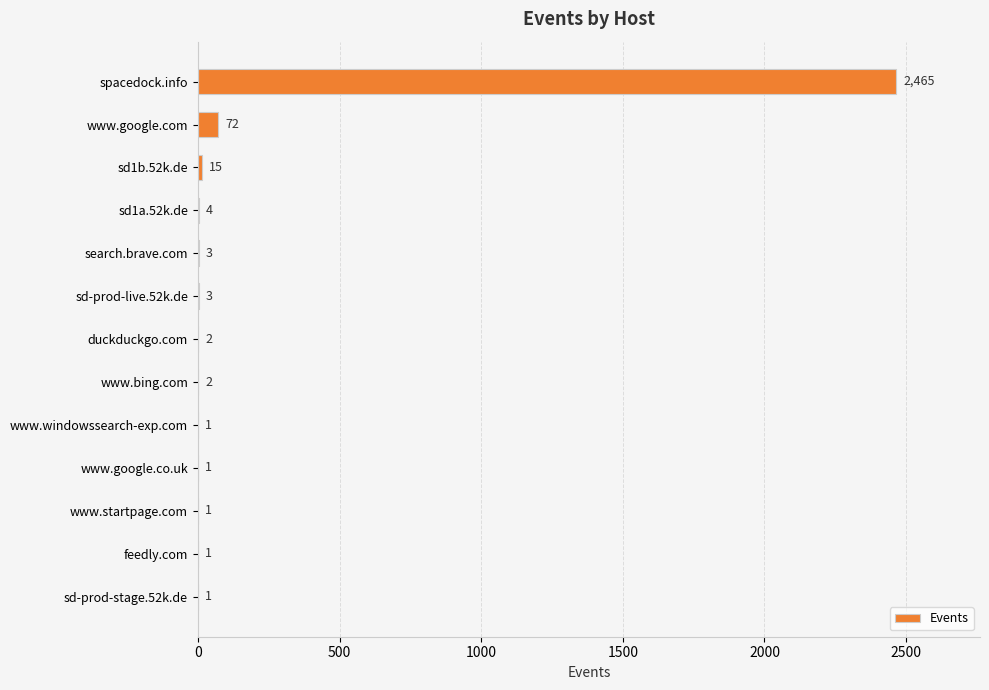

What is the sum of the values at sd1a.52k.de and www.windowssearch-exp.com?

5